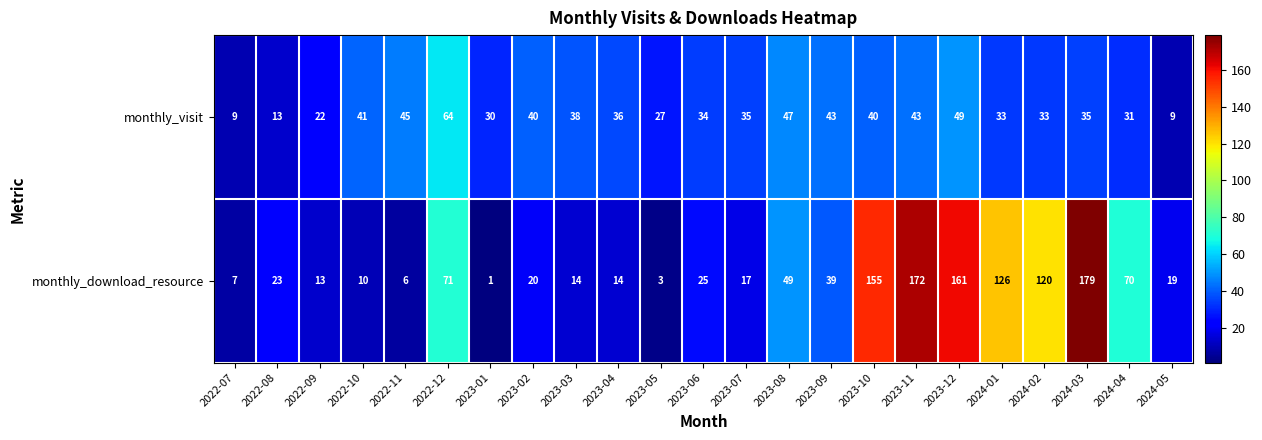

What is the sum of the monthly_visit values at 2023-10 and 2023-04?

76